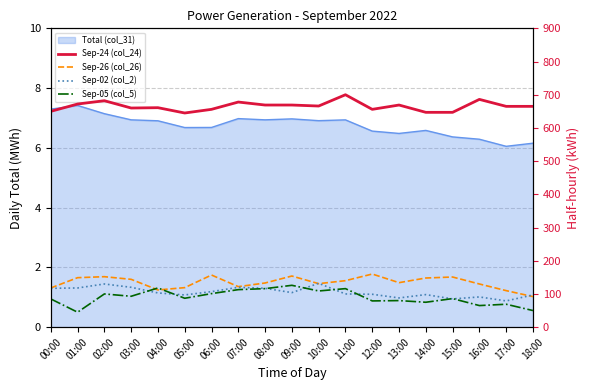

Does the chart have visible grid lines?

Yes